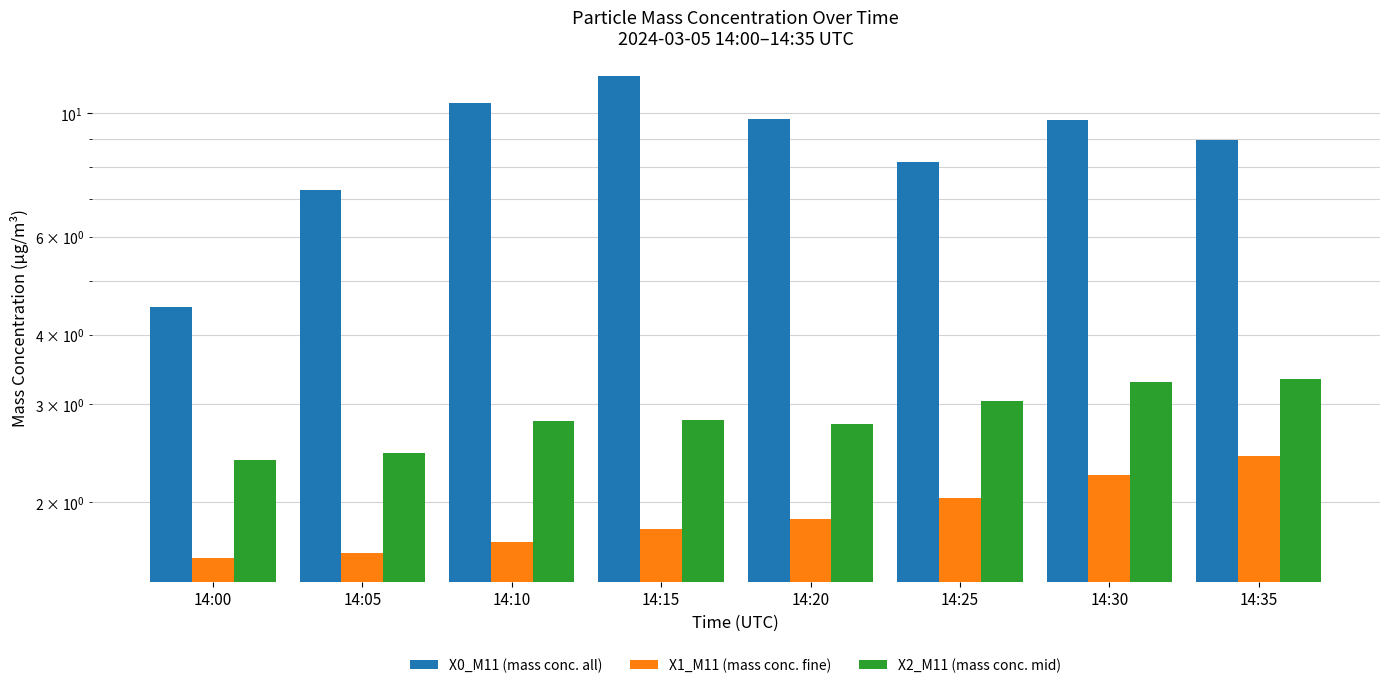

What is the value of the X1_M11 (mass conc. fine) bar at the 1st from the left?

1.6